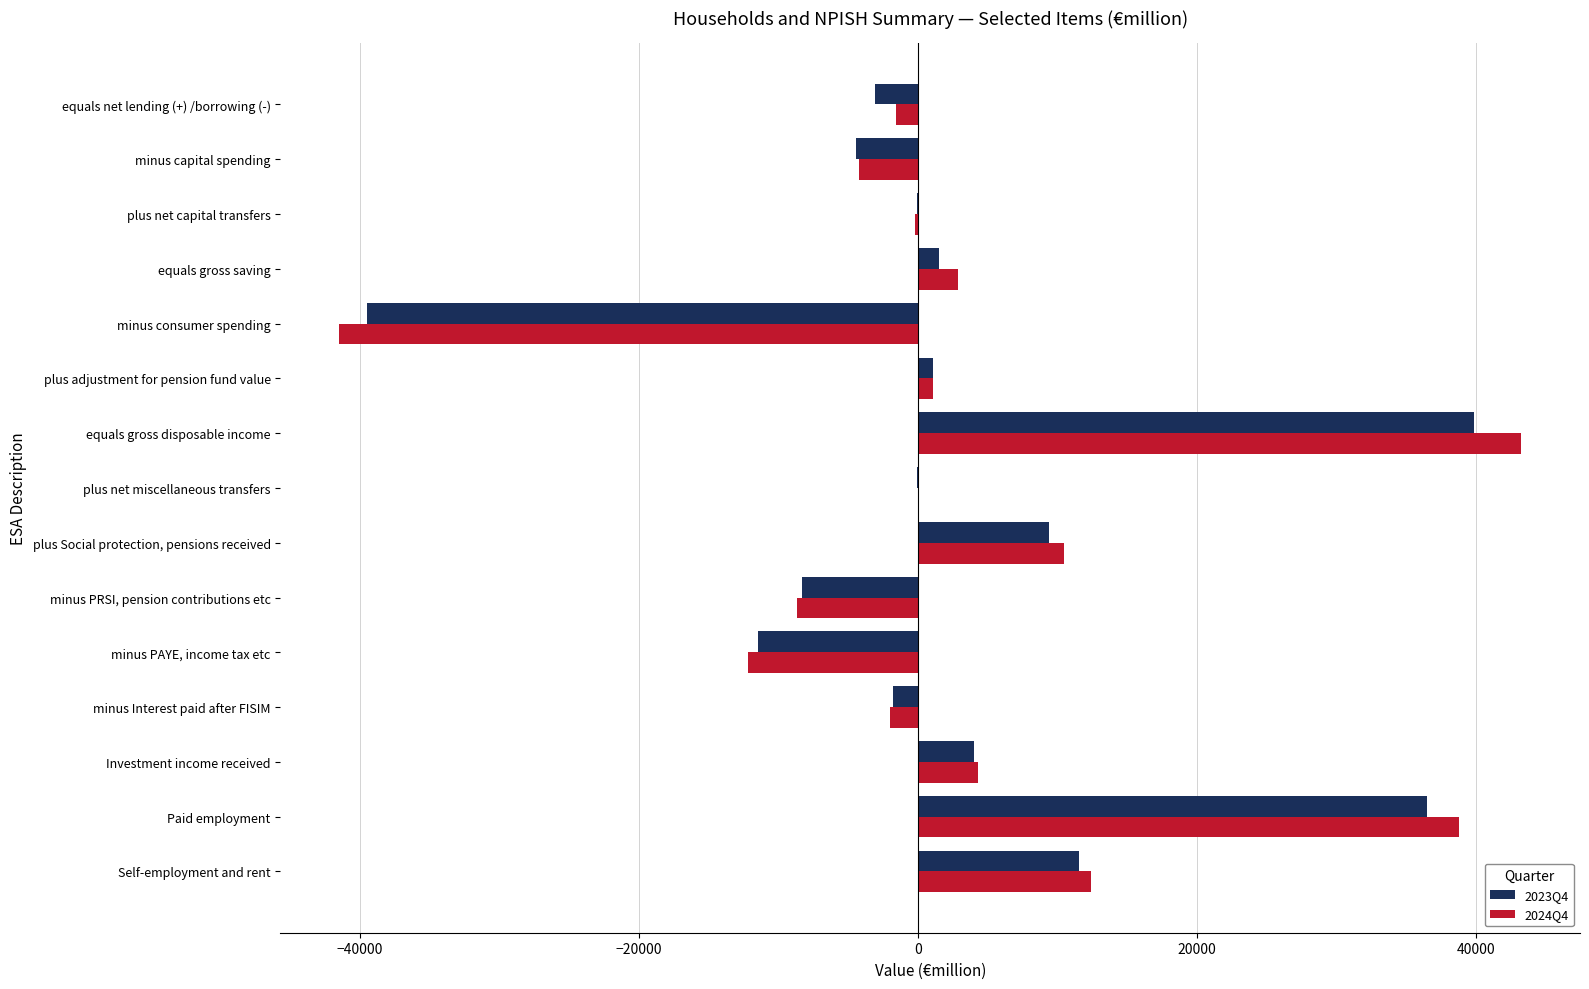

At which label does 2024Q4 reach its peak?

equals gross disposable income